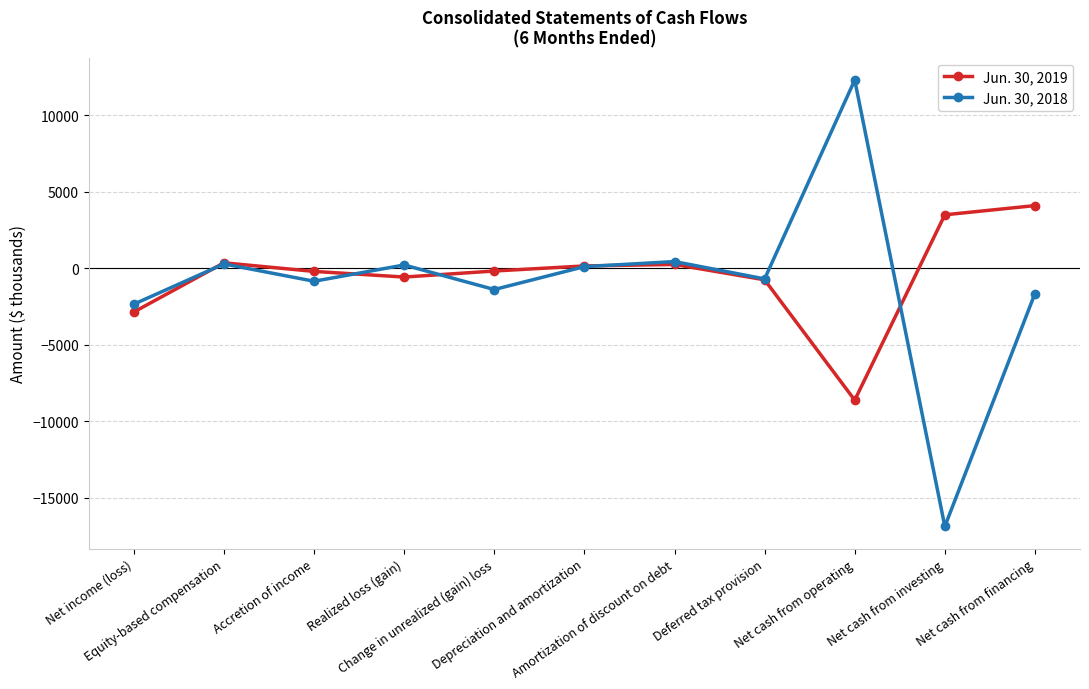

Which series has the largest range (max minus min)?

Jun. 30, 2018